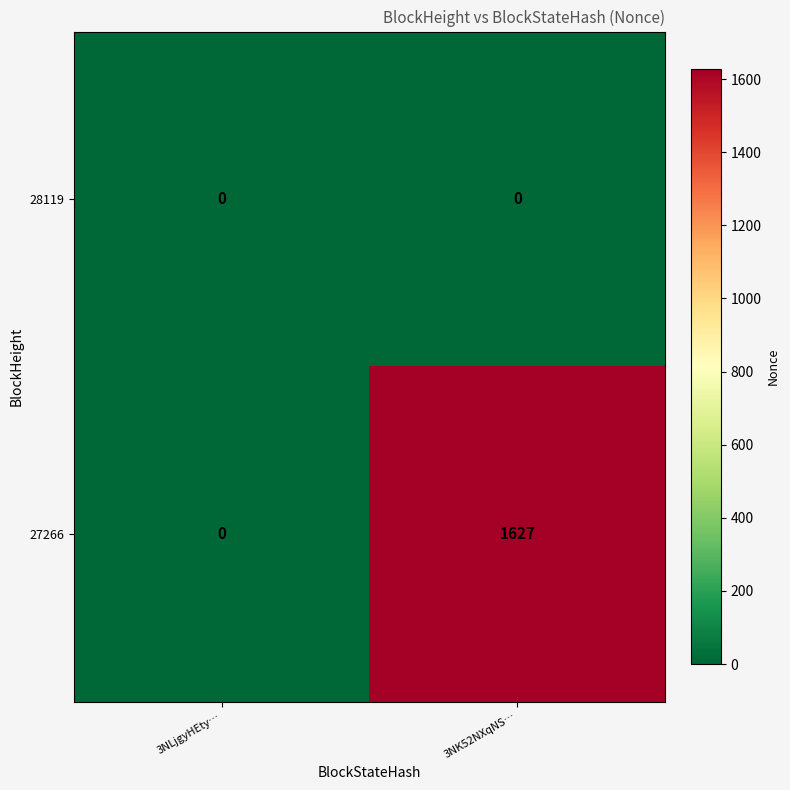

List the series in order of their peak value, highest first.

27266, 28119